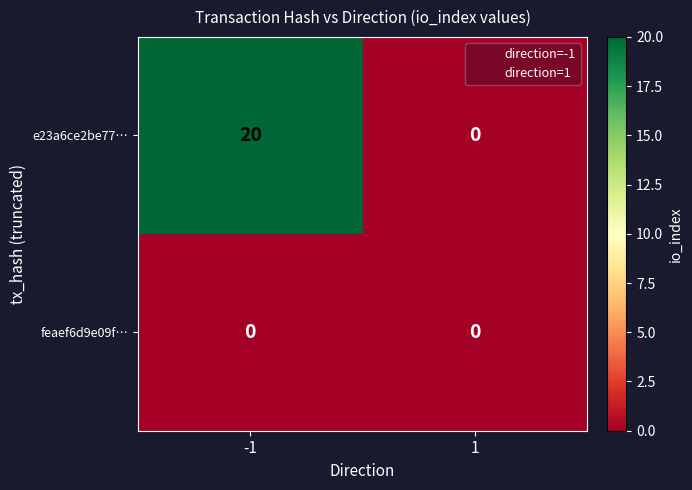

What is the maximum value for e23a6ce2be77…?

20